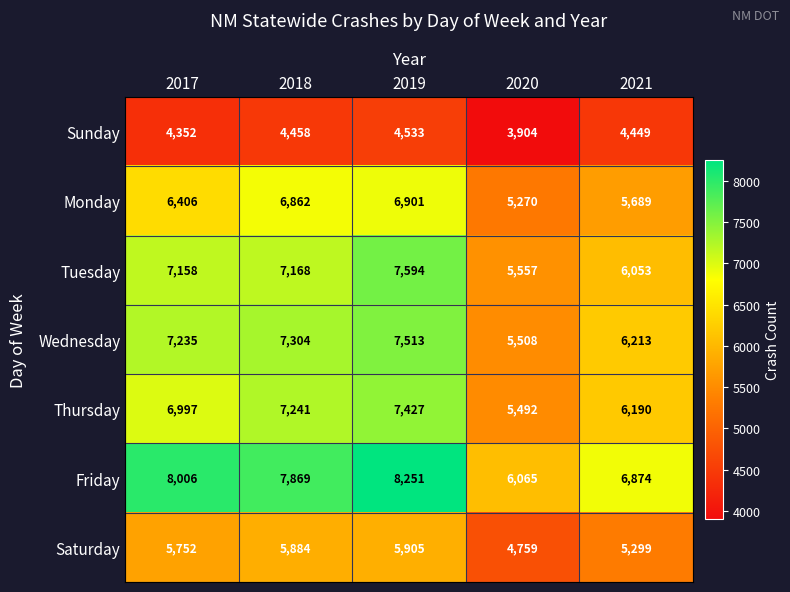

Which series has the largest total across all categories?

Friday